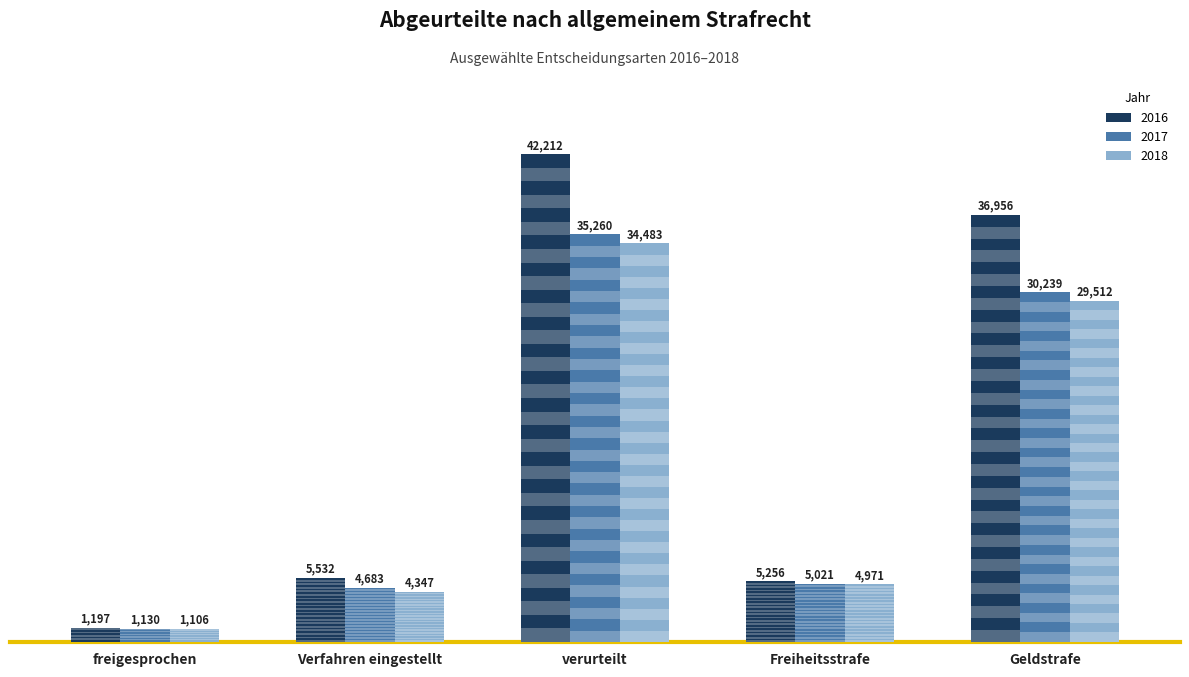

How many bars are there in each group?

3